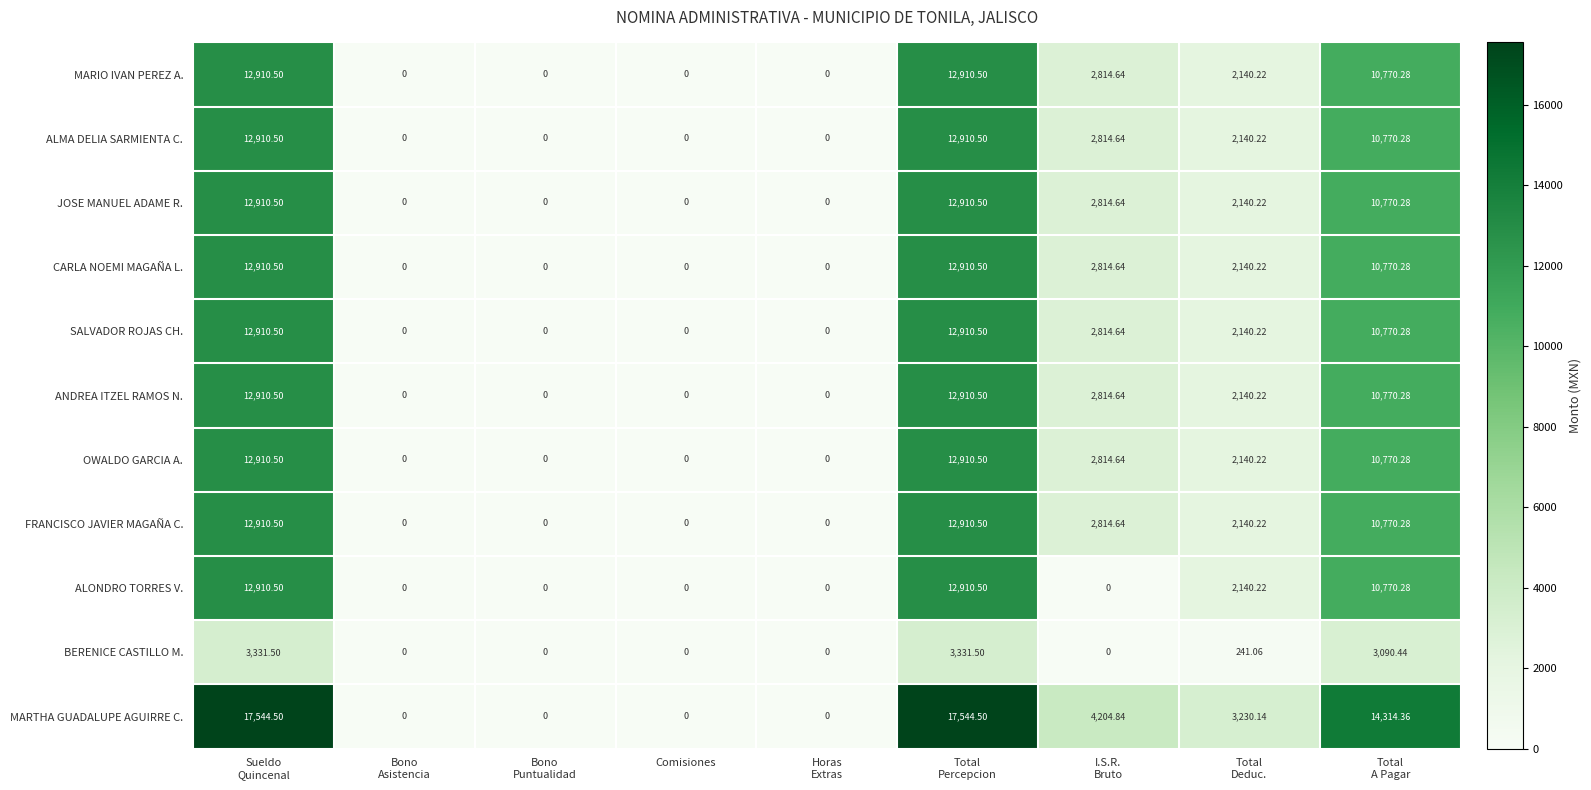

Which series has the widest spread of values?

MARTHA GUADALUPE AGUIRRE C.